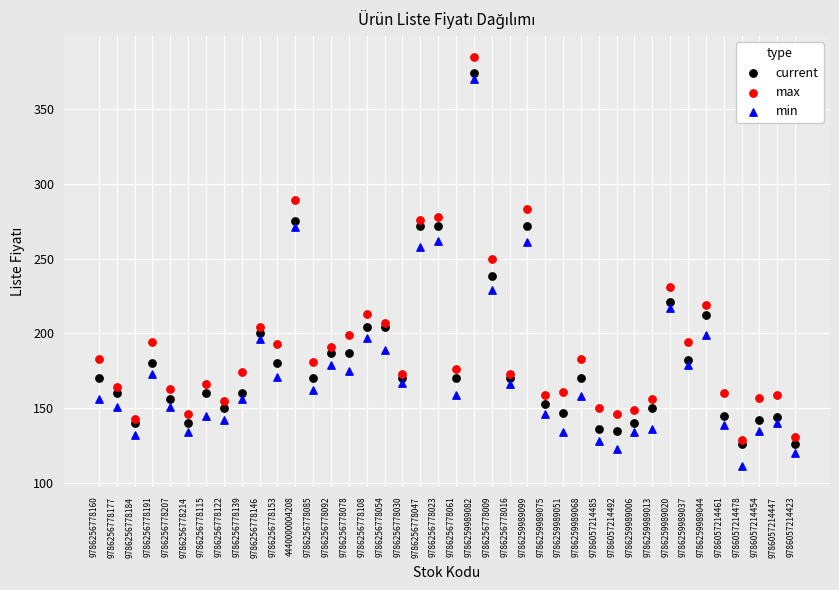

What are all the series names shown in the legend?

current, max, min